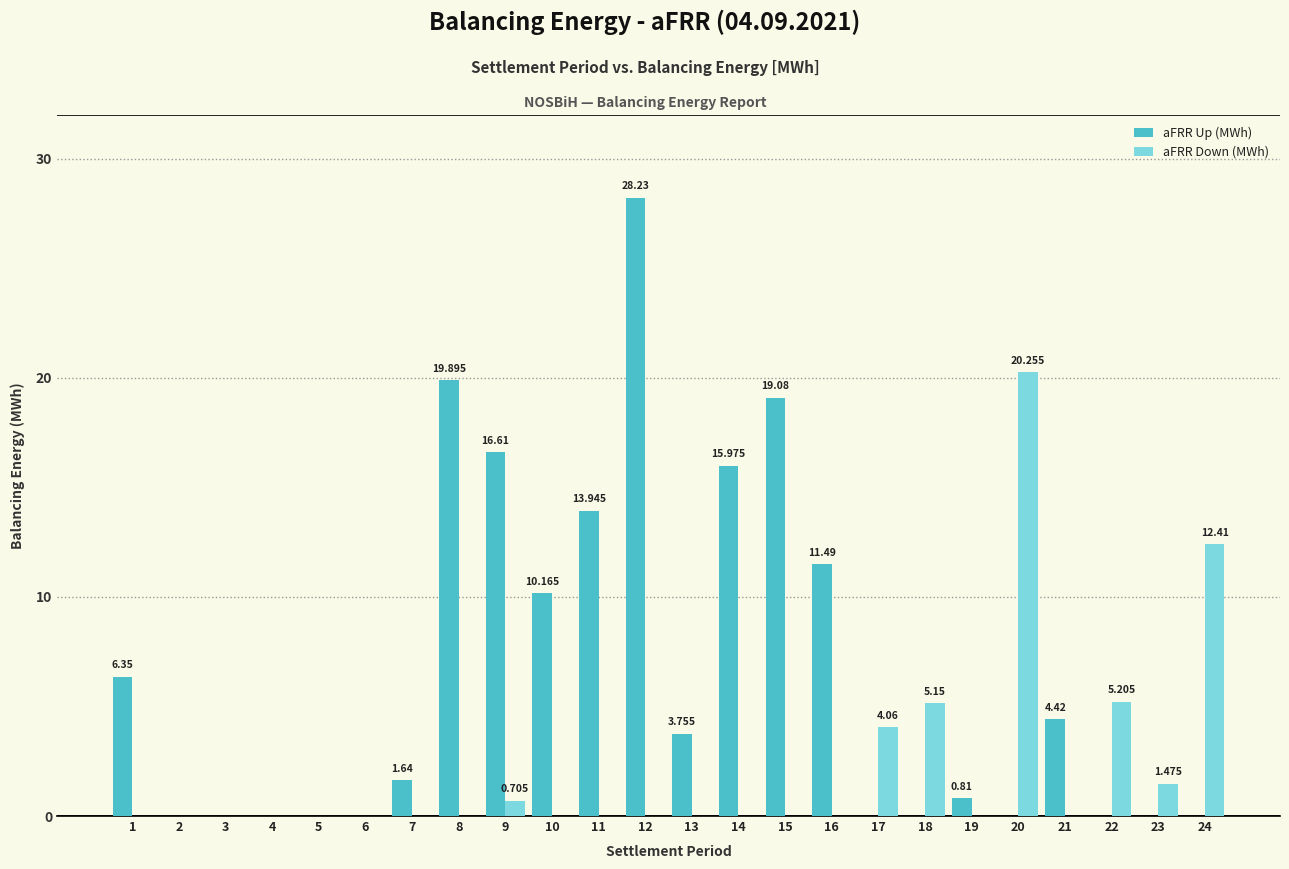

Which series changed the most between 6 and 21?

aFRR Up (MWh)